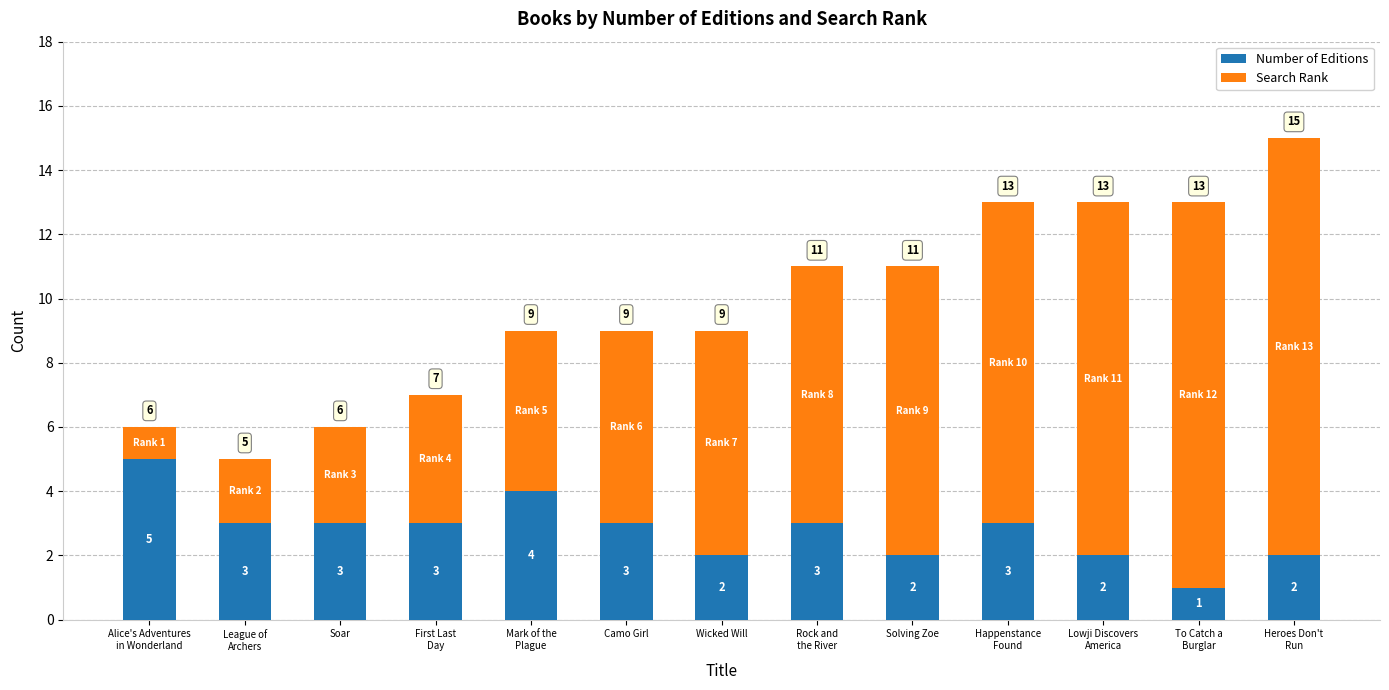

Does the chart contain stacked bars?

Yes